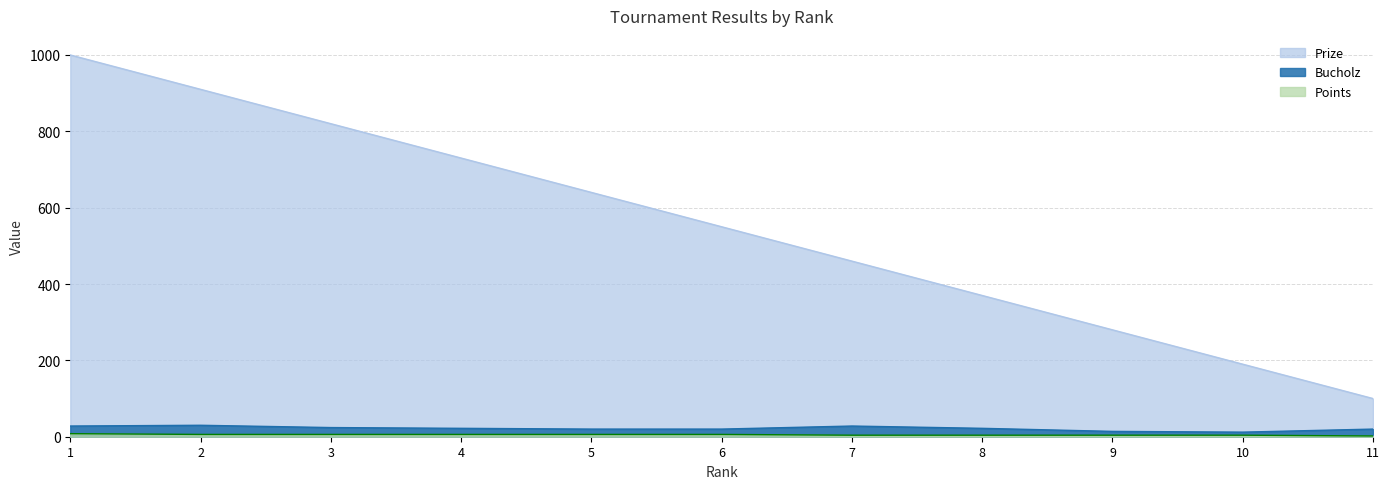

What is the total value across all series at 1?

1036